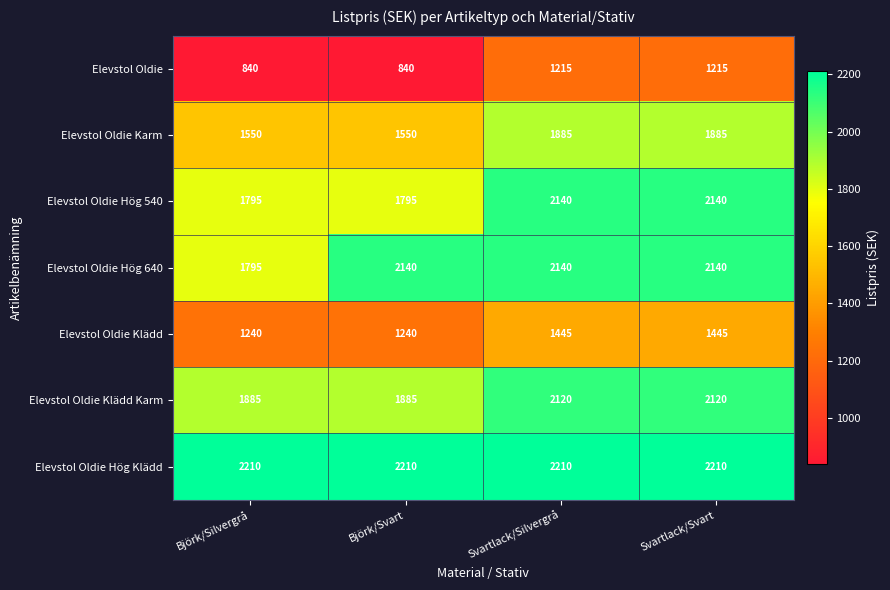

How many Elevstol Oldie Karm values are between 1550 and 1885?

4